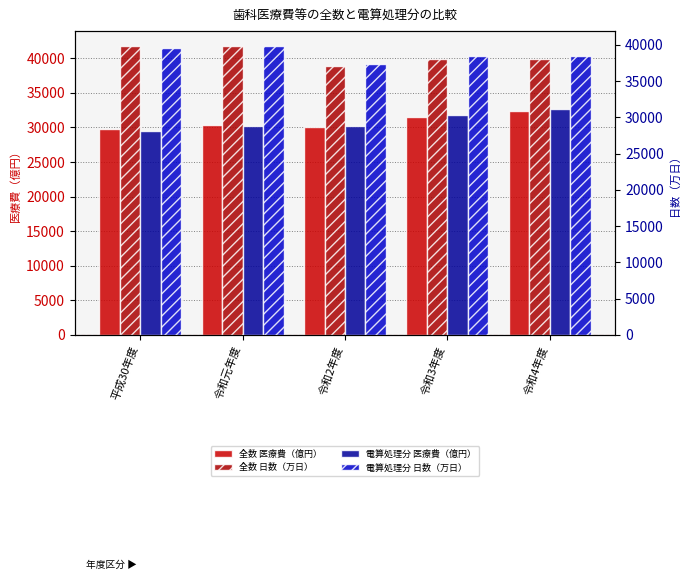

Are the bars grouped side by side (vs. stacked)?

Yes